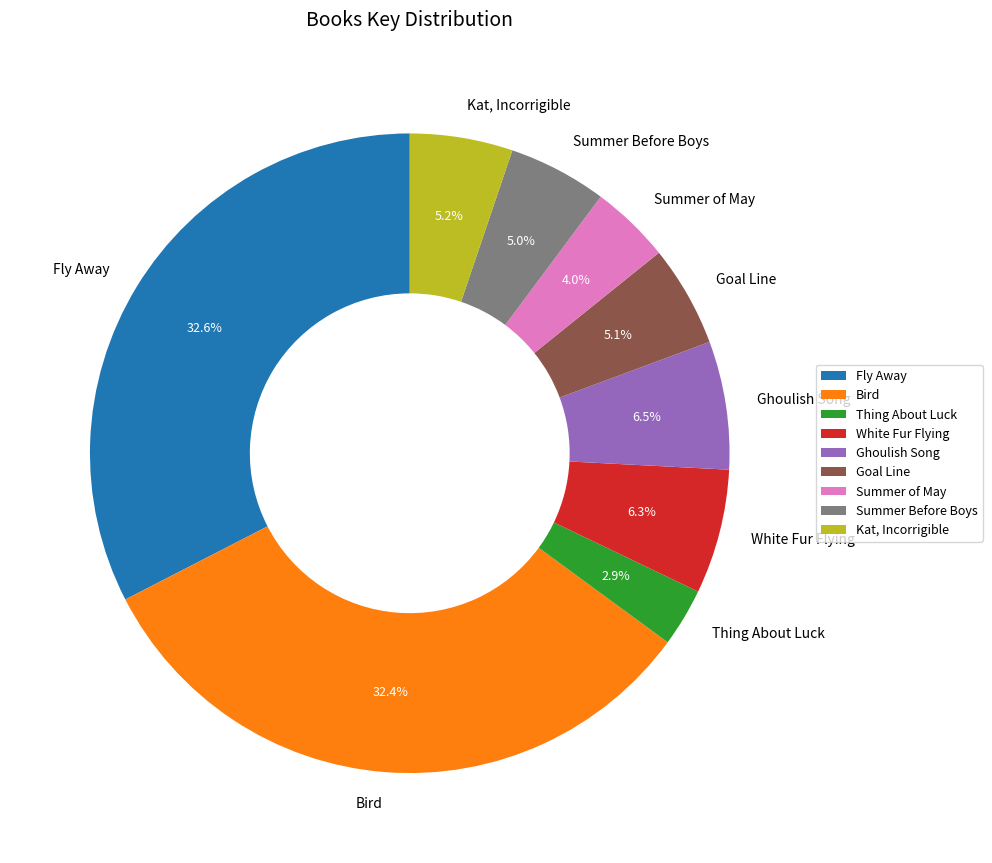

How much of the chart is everything except Fly Away?

67.4%